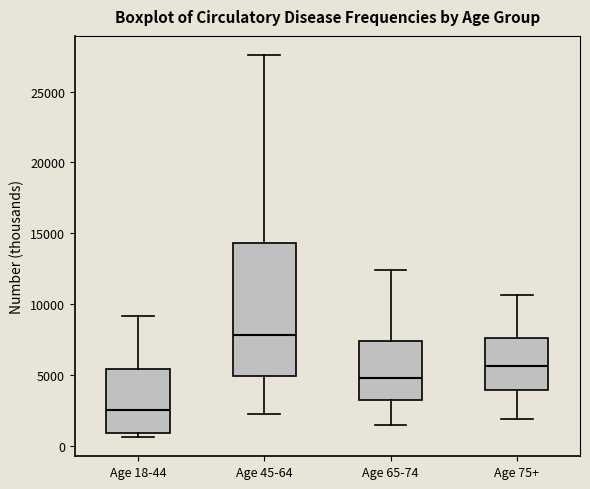

Which box's median line is the highest?

Age 45-64